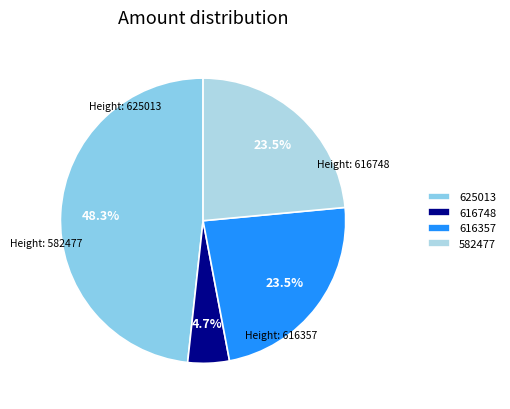

Does 616748 represent more than half of the total?

No